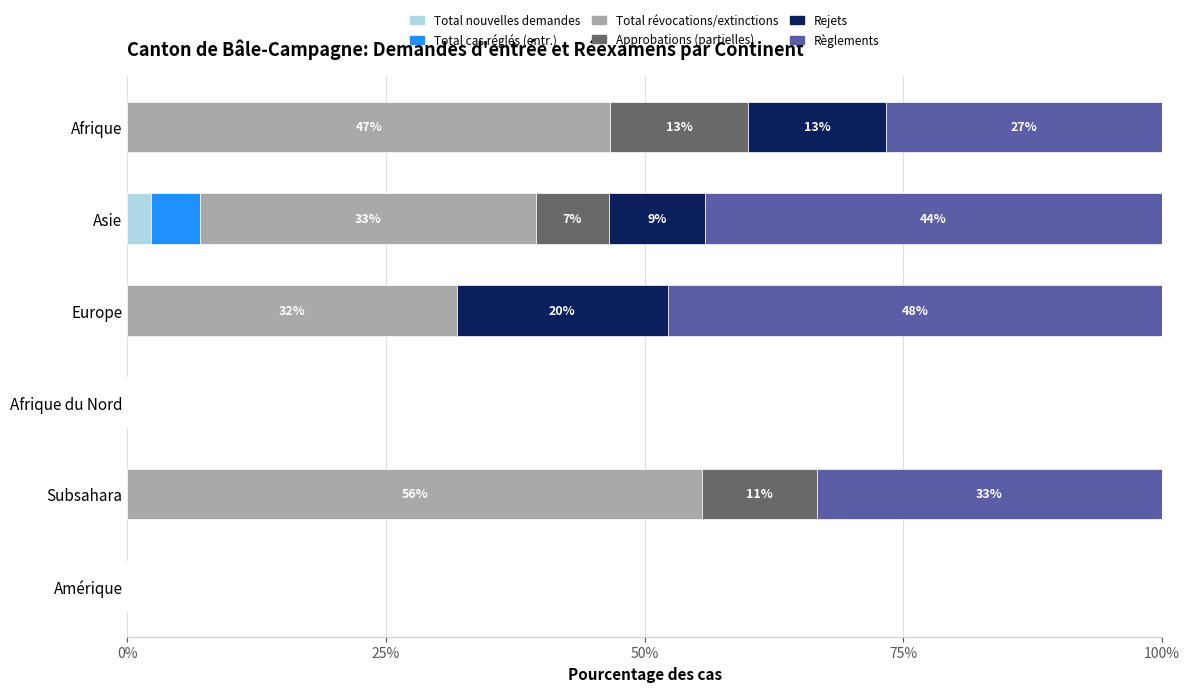

What is the highest value of the Total nouvelles demandes series?

2.3